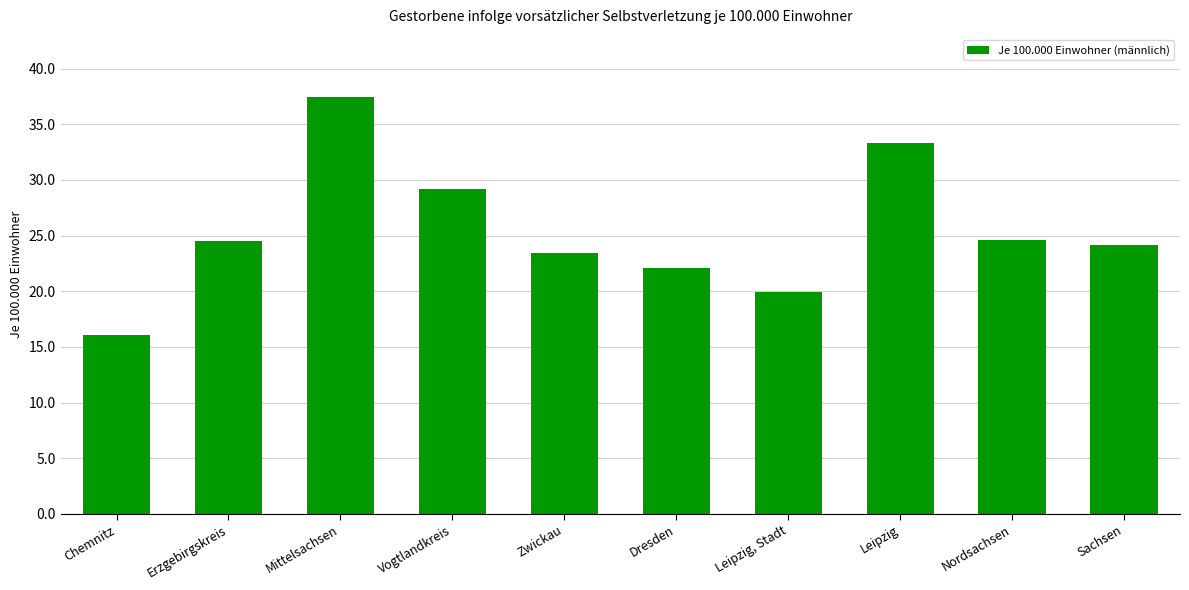

What is the ratio of the value at Chemnitz to the value at Nordsachsen?

0.7